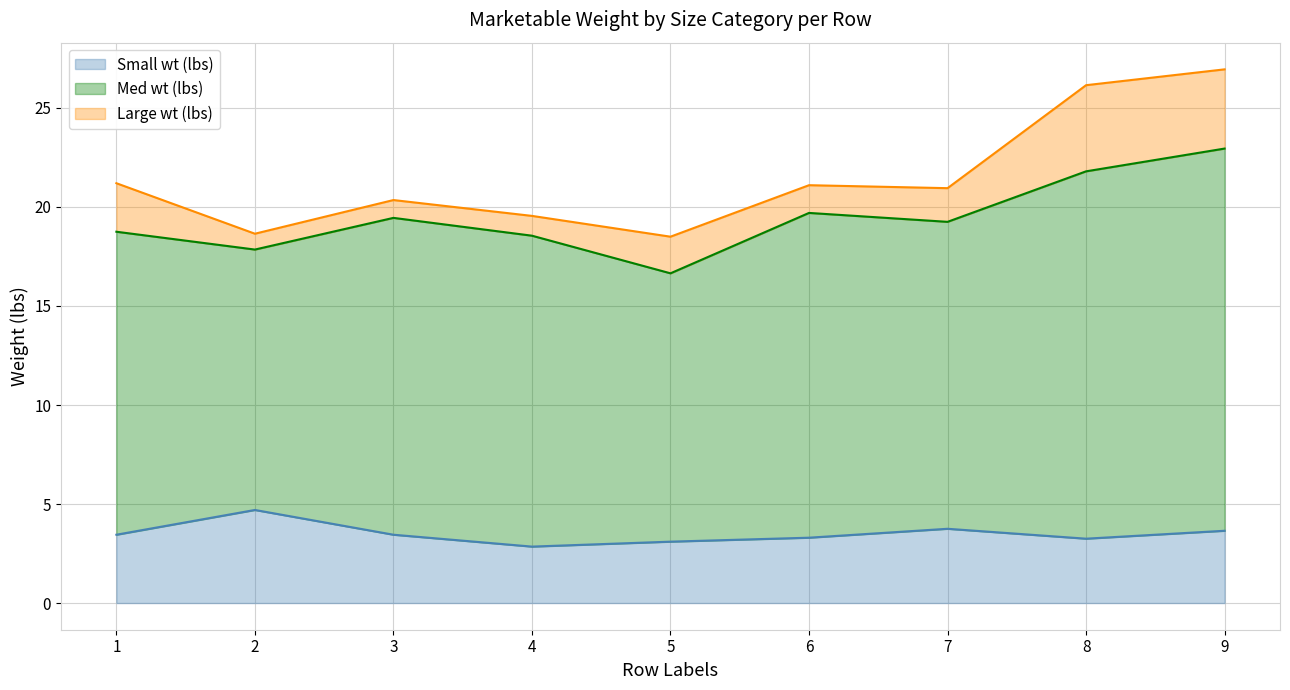

How many data points in Med wt (lbs) are less than 15?

2